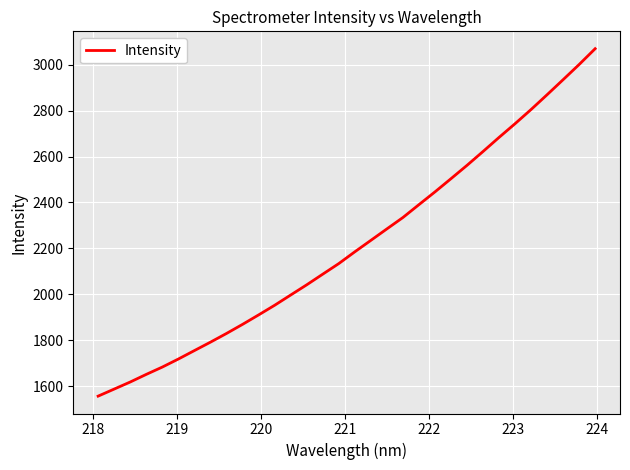

Reading left to right, extract all data points from this chart.

1557.2	1587.9	1618.7	1651.9	1683.8	1718.8	1755.5	1792.2	1830.0	1869.6	1910.7	1952.7	1997.3	2041.7	2088.1	2134.2	2185.4	2235.2	2285.1	2334.6	2390.7	2446.2	2503.7	2561.7	2622.0	2683.3	2743.1	2804.8	2869.2	2934.6	3000.6	3069.4